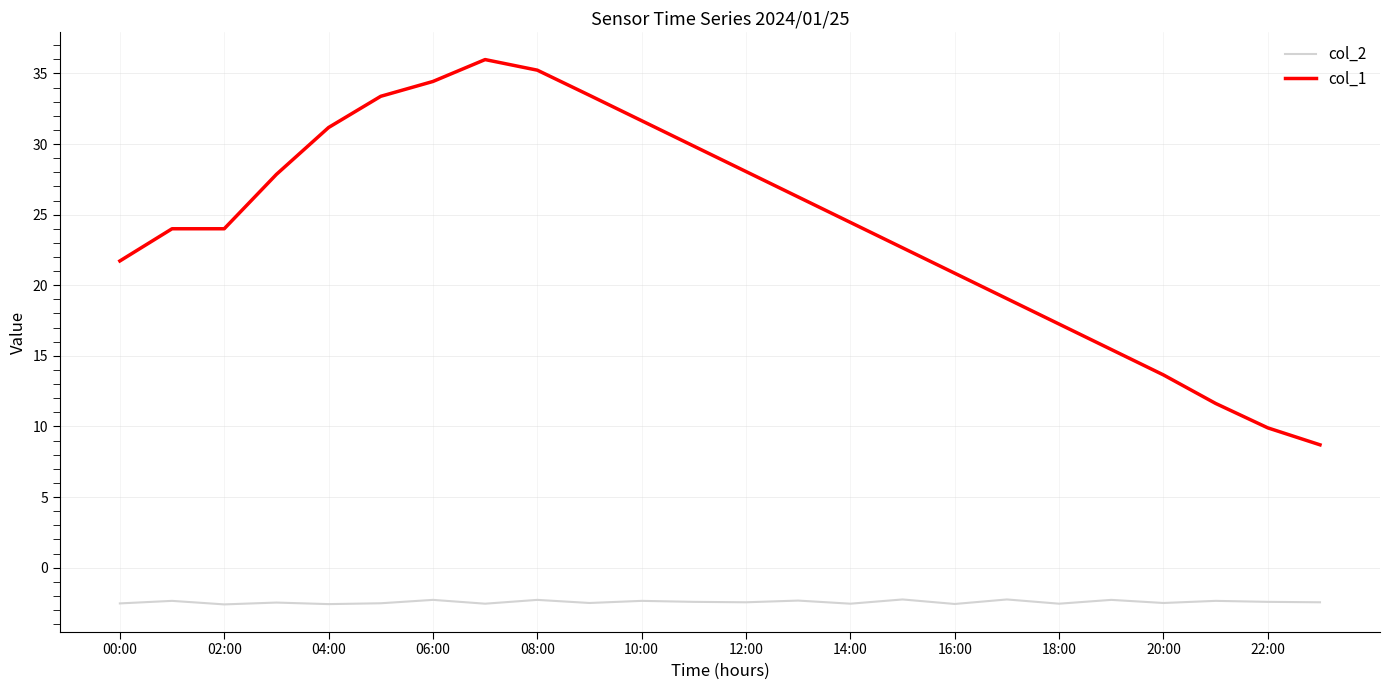

True or false: col_2 and col_1 intersect in this chart.

False